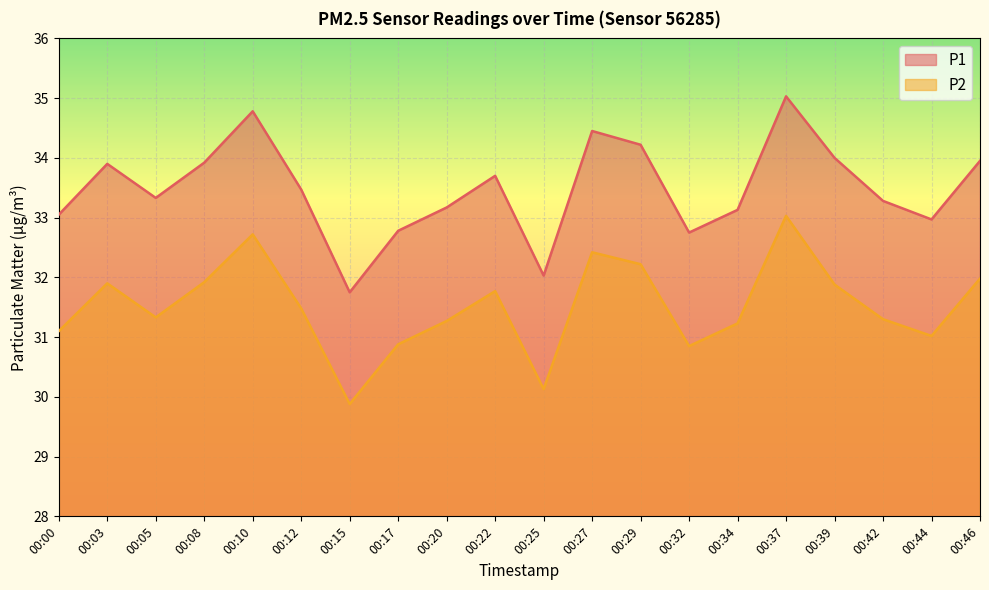

Rank the series by their average value, from highest to lowest.

P1, P2